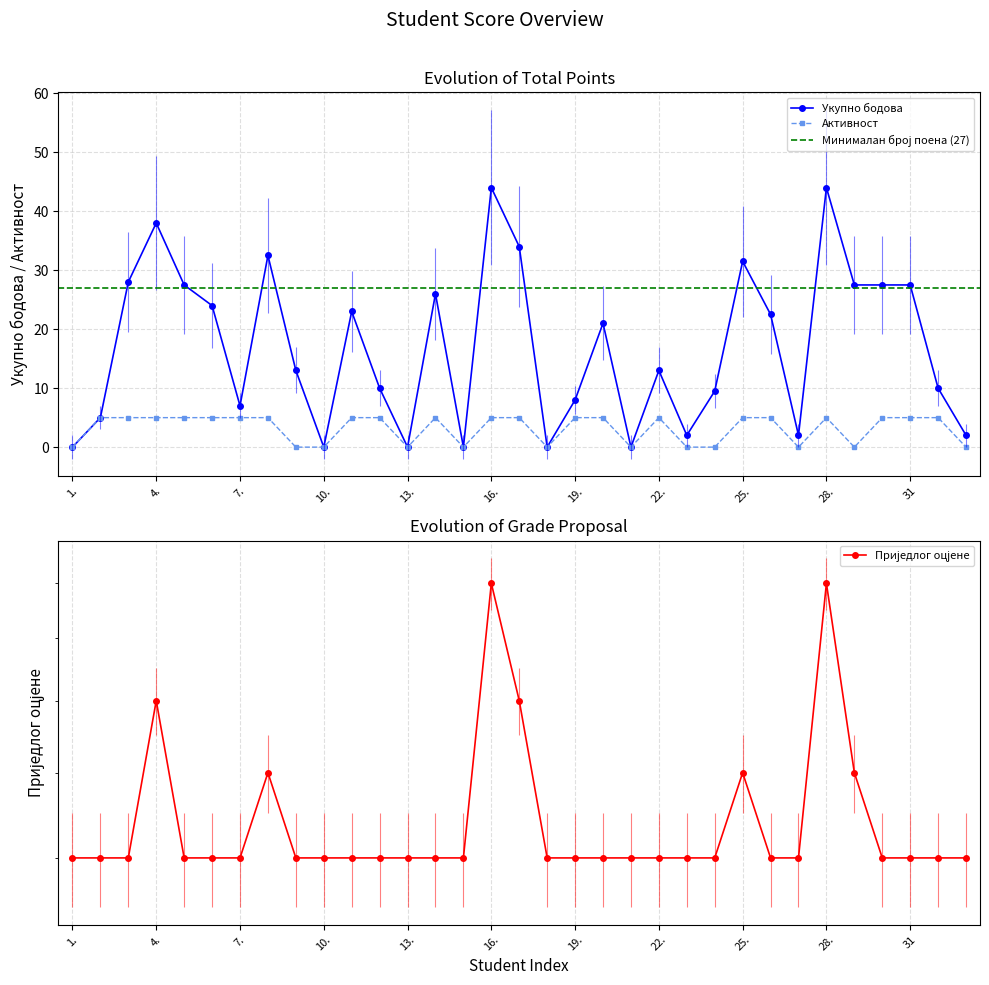

Where is the first local maximum for Укупно бодова?

4.